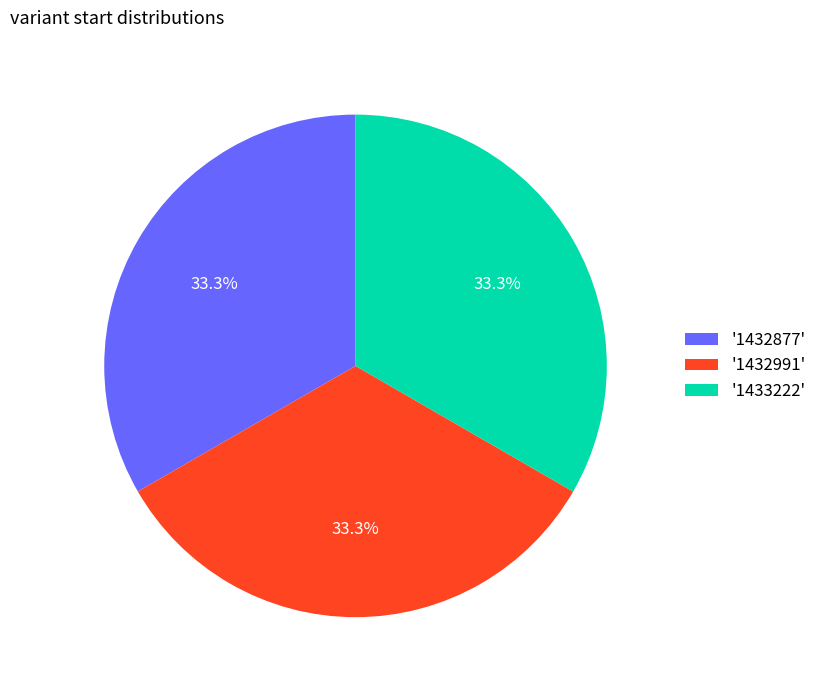

Does any single category account for the majority?

No